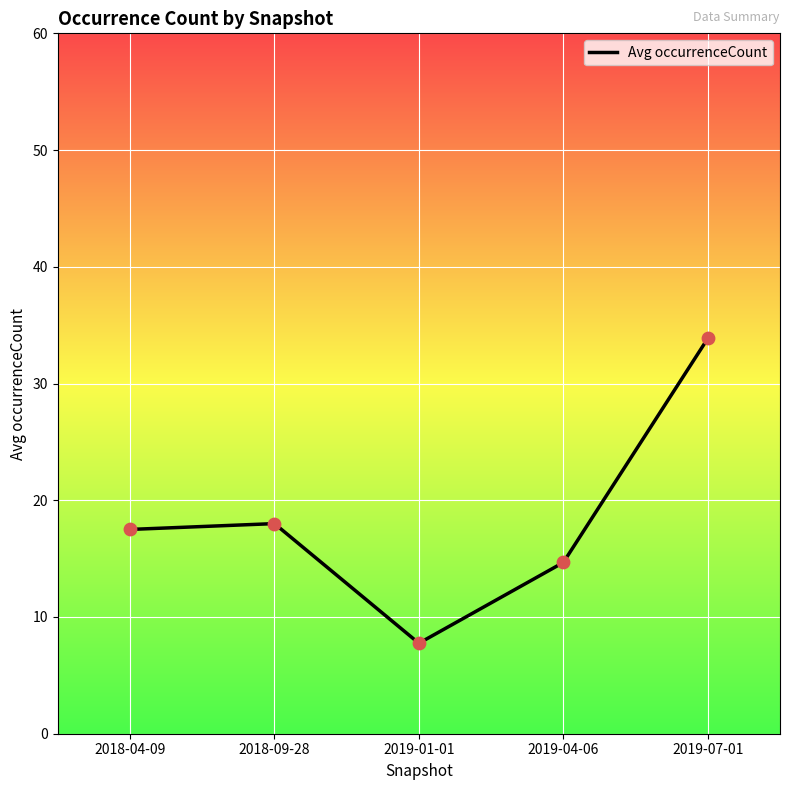

What is the change in value from 2018-04-09 to 2018-09-28?

+0.5